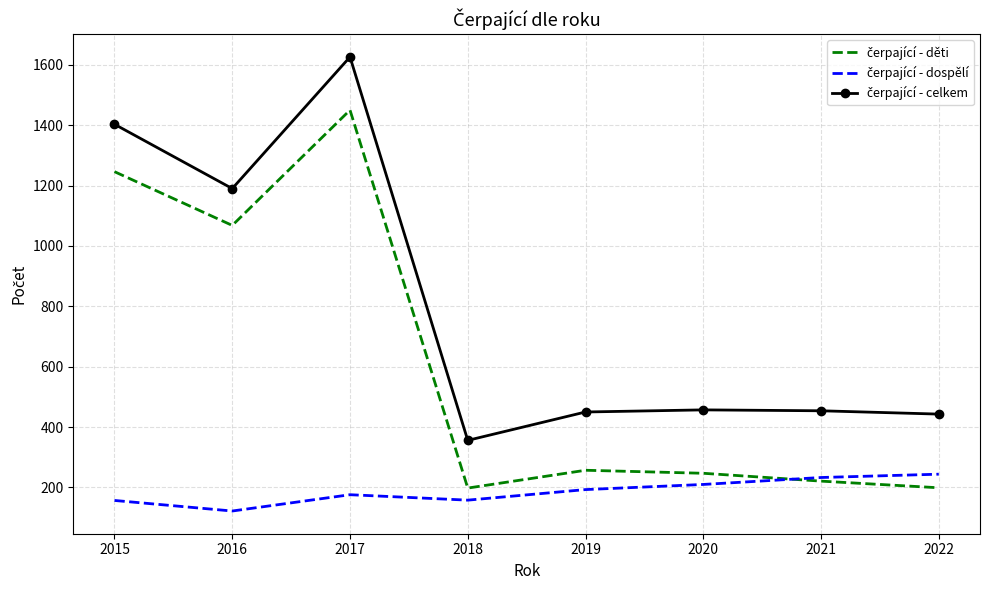

What is the greatest value displayed?

1626